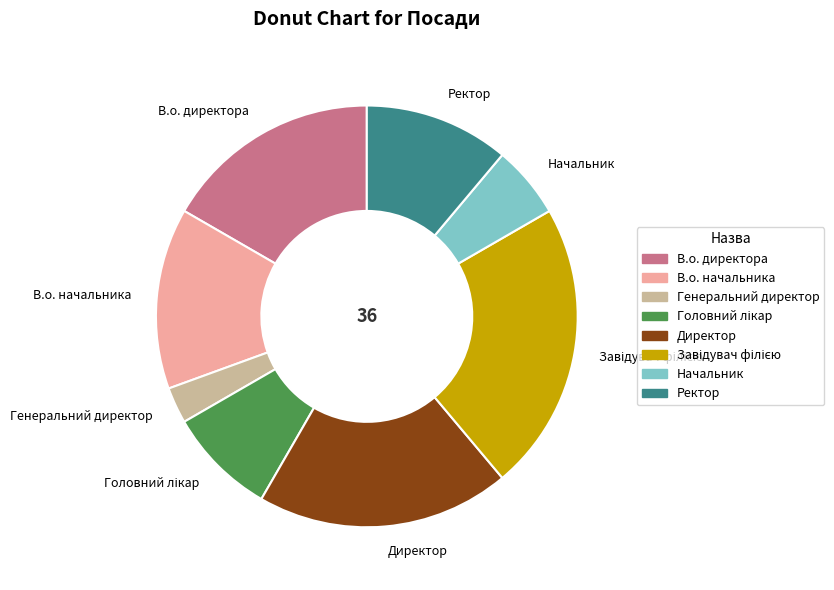

Does any single category account for the majority?

No